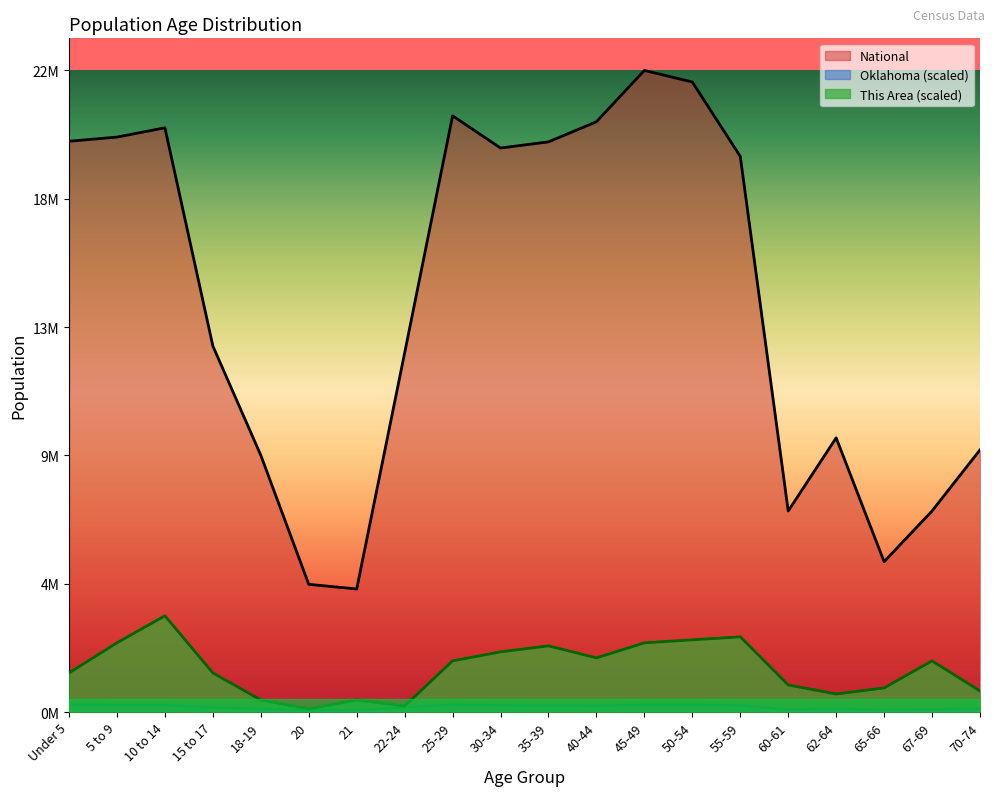

Which series changed the most between 65-66 and 70-74?

National